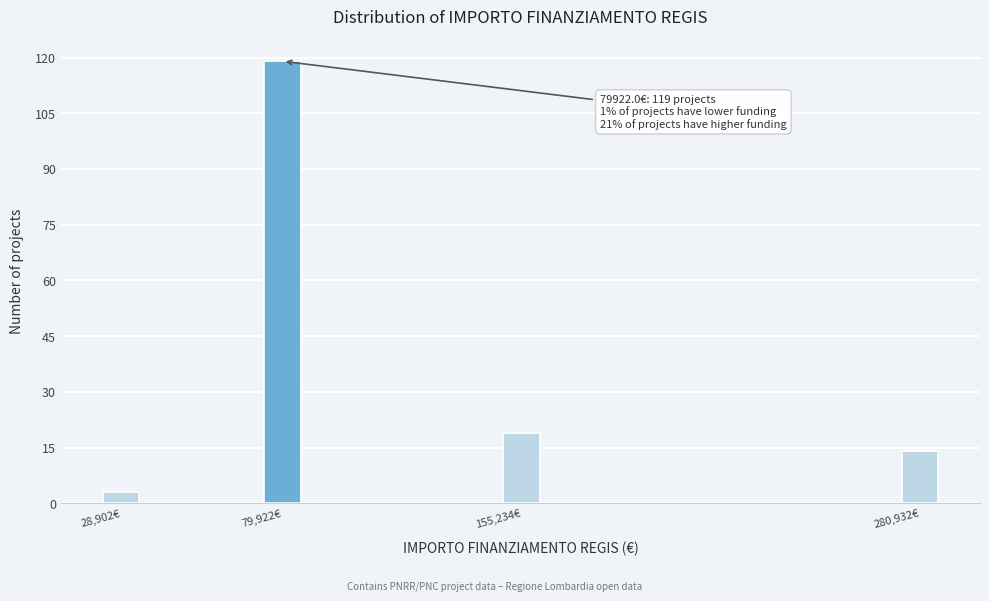

Reading right to left, extract all data points from this chart.

280,932€=14	155,234€=19	79,922€=119	28,902€=3